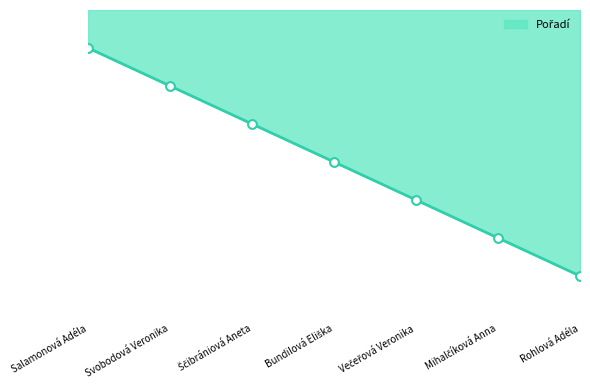

What is the change in value from Večeřová Veronika to Mihalčíková Anna?

+1